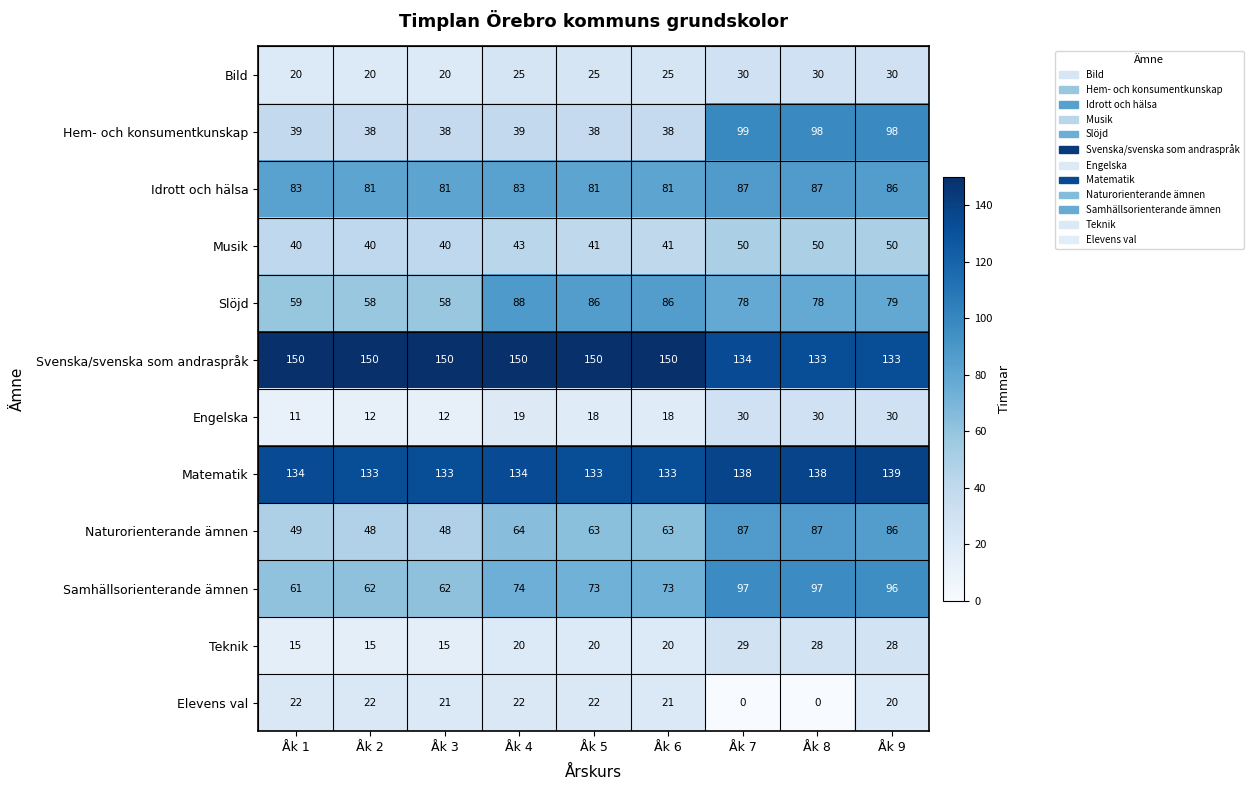

What is the maximum value shown in the chart?

150